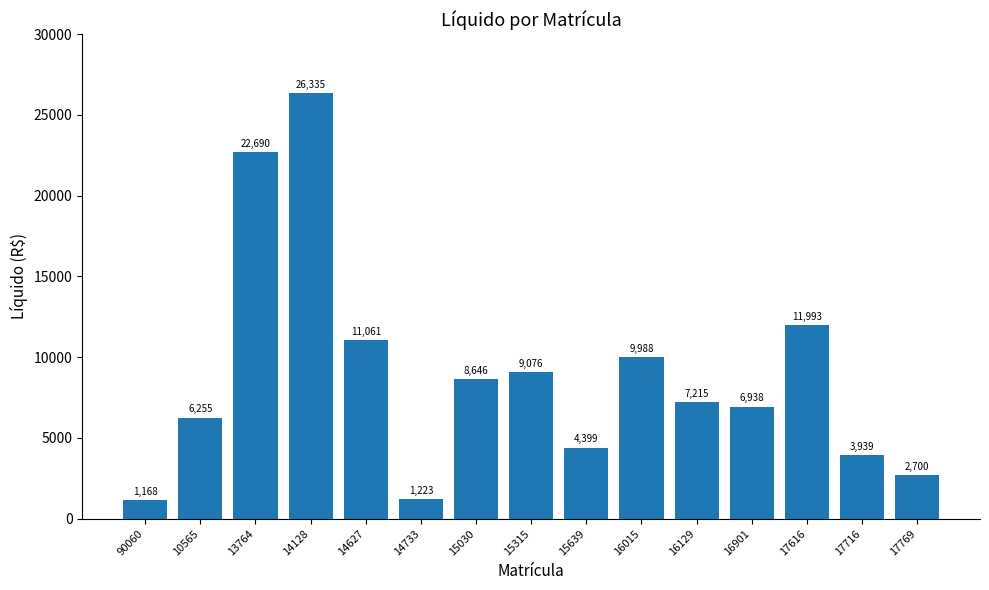

True or false: the data shows 2700.2 at 17769.

True